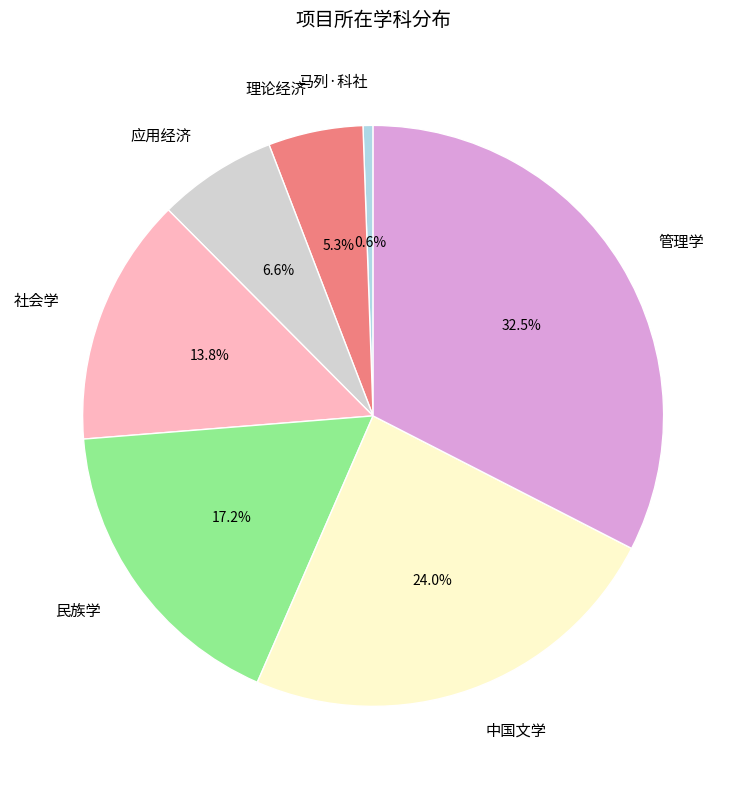

What is the ratio of the value at 理论经济 to the value at 马列·科社?

9.5